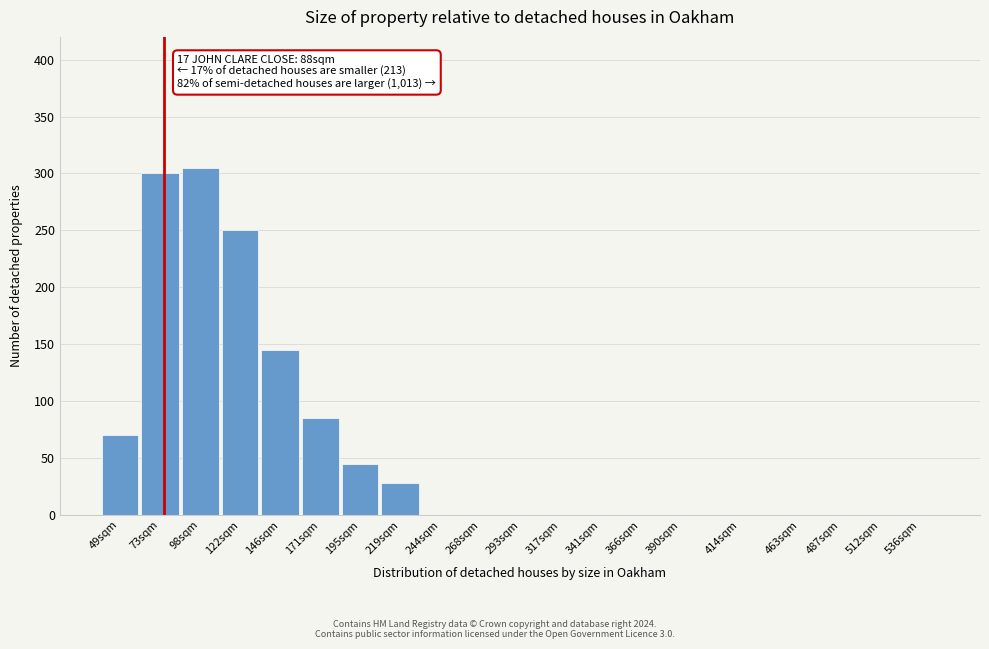

Reading right to left, what are all the values shown in this chart?

536sqm=0	512sqm=0	487sqm=0	463sqm=0	414sqm=0	390sqm=0	366sqm=0	341sqm=0	317sqm=0	293sqm=0	268sqm=0	244sqm=0	219sqm=28	195sqm=45	171sqm=85	146sqm=145	122sqm=250	98sqm=305	73sqm=300	49sqm=70